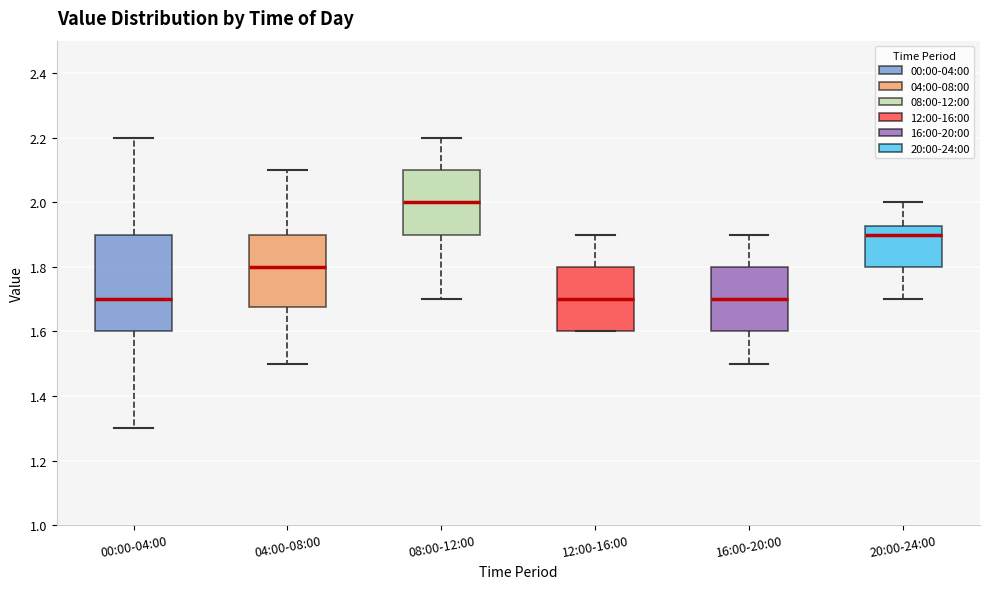

Where does the lower whisker of the box for 16:00-20:00 end on the y-axis? The values are not printed on the chart, so give them approximately, as read against the axis.

1.50